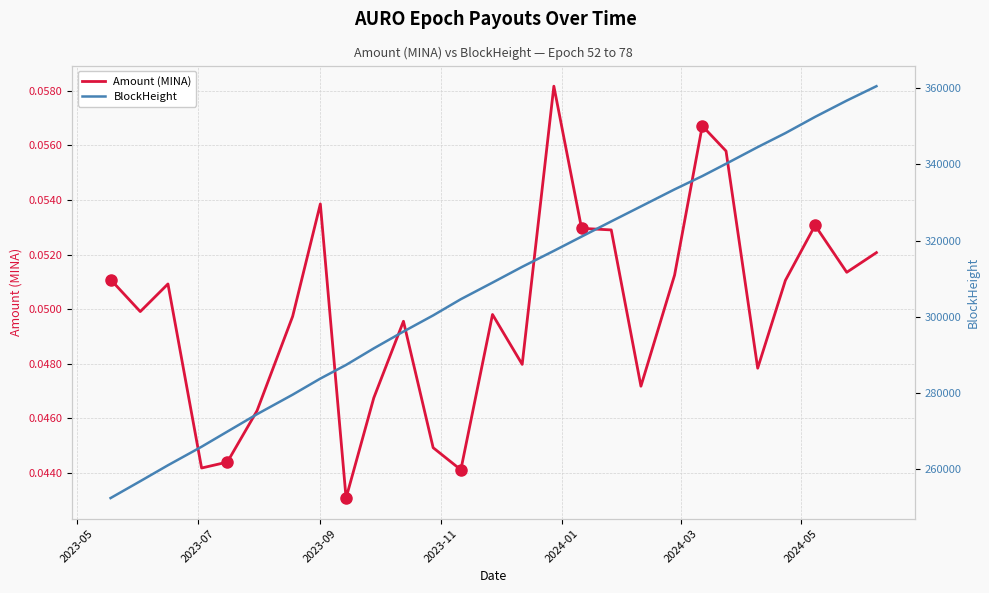

What is the sum of all BlockHeight values?

8311473.0